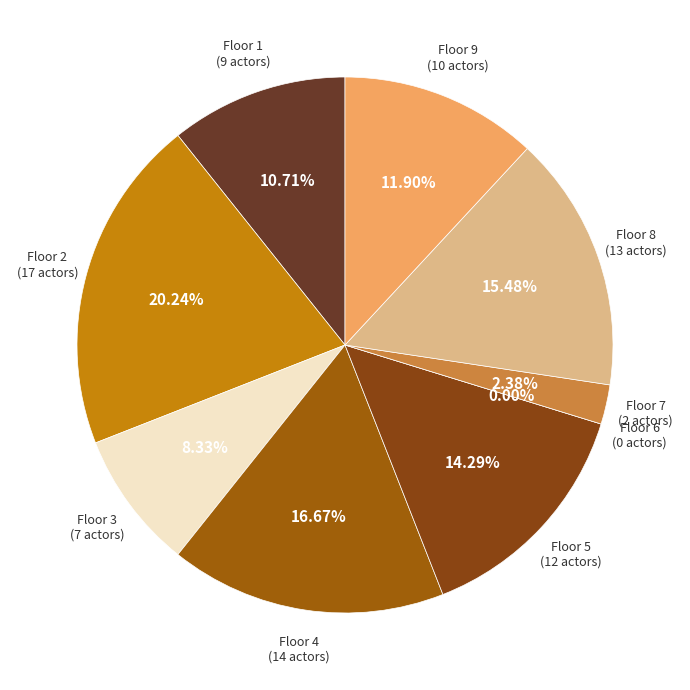

To the nearest percent, what is the difference between the largest and smallest slice percentages?

20%